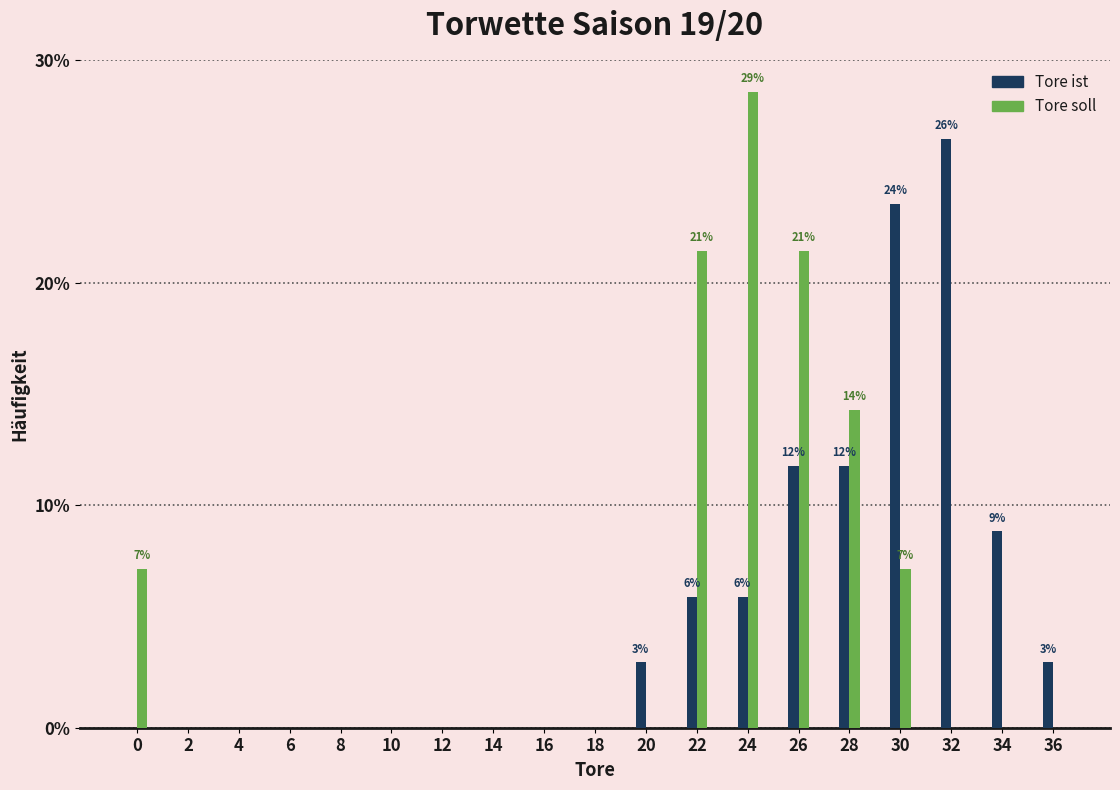

What is the sum of all Tore soll values?

100.0